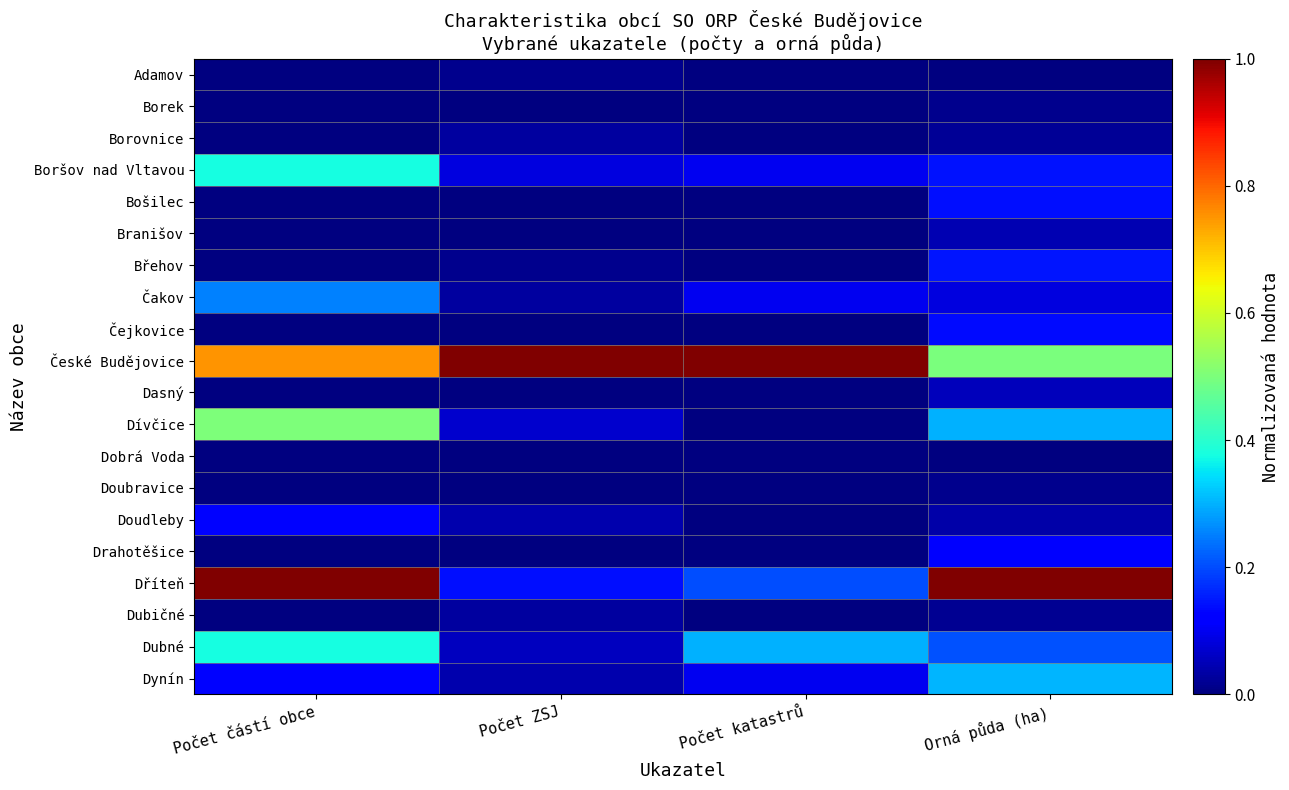

Which series has the largest total across all categories?

České Budějovice